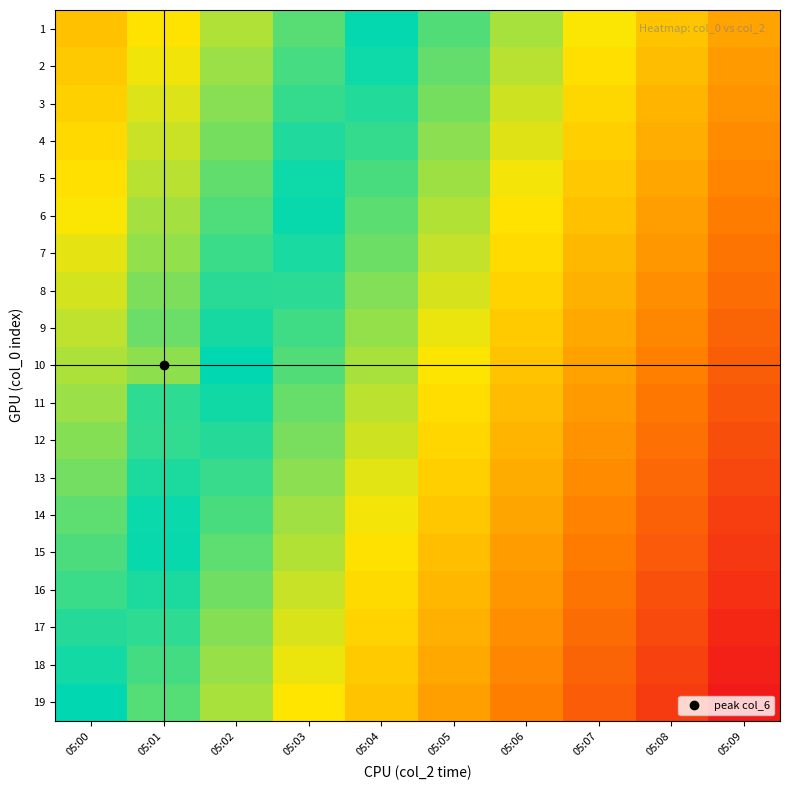

Reading left to right, transcribe all the data shown in this chart.

1: 05:00=-0.5	05:01=-0.3	05:02=-0.2	05:03=-0.1	05:04=-0.0	05:05=0.1	05:06=0.2	05:07=0.3	05:08=0.4	05:09=0.6
2: 05:00=-0.4	05:01=-0.3	05:02=-0.2	05:03=-0.1	05:04=0.0	05:05=0.1	05:06=0.2	05:07=0.4	05:08=0.5	05:09=0.6
3: 05:00=-0.4	05:01=-0.3	05:02=-0.2	05:03=-0.1	05:04=0.0	05:05=0.2	05:06=0.3	05:07=0.4	05:08=0.5	05:09=0.6
4: 05:00=-0.4	05:01=-0.3	05:02=-0.2	05:03=-0.0	05:04=0.1	05:05=0.2	05:06=0.3	05:07=0.4	05:08=0.5	05:09=0.6
5: 05:00=-0.4	05:01=-0.2	05:02=-0.1	05:03=-0.0	05:04=0.1	05:05=0.2	05:06=0.3	05:07=0.4	05:08=0.5	05:09=0.6
6: 05:00=-0.3	05:01=-0.2	05:02=-0.1	05:03=0.0	05:04=0.1	05:05=0.2	05:06=0.3	05:07=0.5	05:08=0.6	05:09=0.7
7: 05:00=-0.3	05:01=-0.2	05:02=-0.1	05:03=0.0	05:04=0.1	05:05=0.3	05:06=0.4	05:07=0.5	05:08=0.6	05:09=0.7
8: 05:00=-0.3	05:01=-0.2	05:02=-0.1	05:03=0.1	05:04=0.2	05:05=0.3	05:06=0.4	05:07=0.5	05:08=0.6	05:09=0.7
9: 05:00=-0.2	05:01=-0.1	05:02=-0.0	05:03=0.1	05:04=0.2	05:05=0.3	05:06=0.4	05:07=0.5	05:08=0.6	05:09=0.8
10: 05:00=-0.2	05:01=0.2	05:02=-0.0	05:03=0.1	05:04=0.2	05:05=0.3	05:06=0.4	05:07=0.6	05:08=0.7	05:09=0.8
11: 05:00=-0.2	05:01=0.1	05:02=0.0	05:03=0.1	05:04=0.2	05:05=0.4	05:06=0.5	05:07=0.6	05:08=0.7	05:09=0.8
12: 05:00=-0.2	05:01=-0.1	05:02=0.0	05:03=0.2	05:04=0.3	05:05=0.4	05:06=0.5	05:07=0.6	05:08=0.7	05:09=0.8
13: 05:00=-0.2	05:01=-0.0	05:02=0.1	05:03=0.2	05:04=0.3	05:05=0.4	05:06=0.5	05:07=0.6	05:08=0.7	05:09=0.8
14: 05:00=-0.1	05:01=-0.0	05:02=0.1	05:03=0.2	05:04=0.3	05:05=0.4	05:06=0.5	05:07=0.7	05:08=0.8	05:09=0.9
15: 05:00=-0.1	05:01=0.0	05:02=0.1	05:03=0.2	05:04=0.3	05:05=0.5	05:06=0.6	05:07=0.7	05:08=0.8	05:09=0.9
16: 05:00=-0.1	05:01=0.0	05:02=0.1	05:03=0.3	05:04=0.4	05:05=0.5	05:06=0.6	05:07=0.7	05:08=0.8	05:09=0.9
17: 05:00=-0.1	05:01=0.1	05:02=0.2	05:03=0.3	05:04=0.4	05:05=0.5	05:06=0.6	05:07=0.7	05:08=0.8	05:09=0.9
18: 05:00=-0.0	05:01=0.1	05:02=0.2	05:03=0.3	05:04=0.4	05:05=0.5	05:06=0.6	05:07=0.8	05:08=0.9	05:09=1.0
19: 05:00=0.0	05:01=0.1	05:02=0.2	05:03=0.3	05:04=0.4	05:05=0.6	05:06=0.7	05:07=0.8	05:08=0.9	05:09=1.0